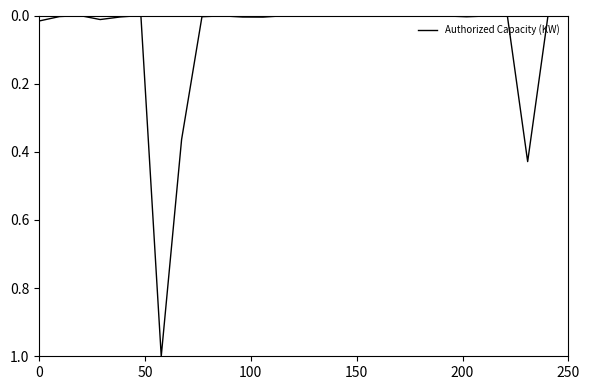

What is the difference between the maximum and minimum values?

1.0